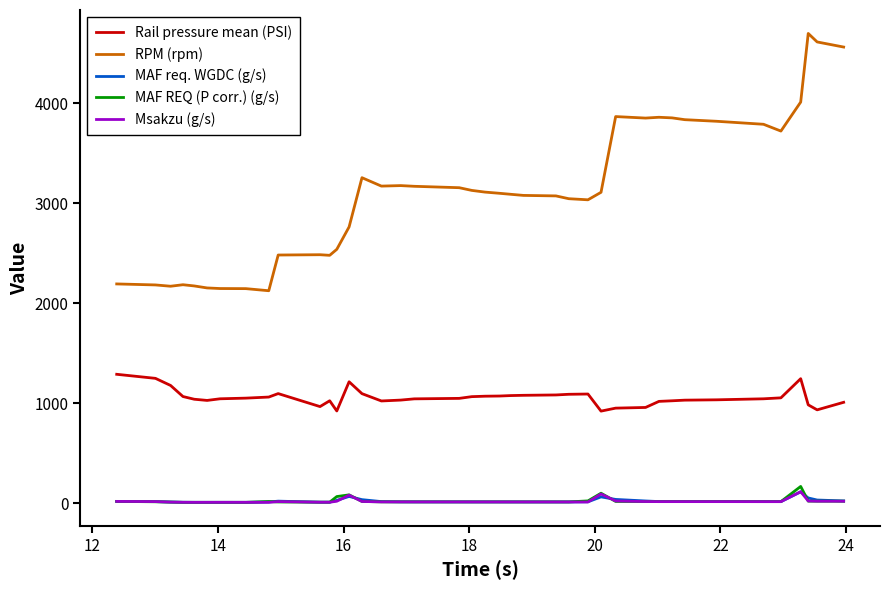

Which series has the largest range (max minus min)?

RPM (rpm)